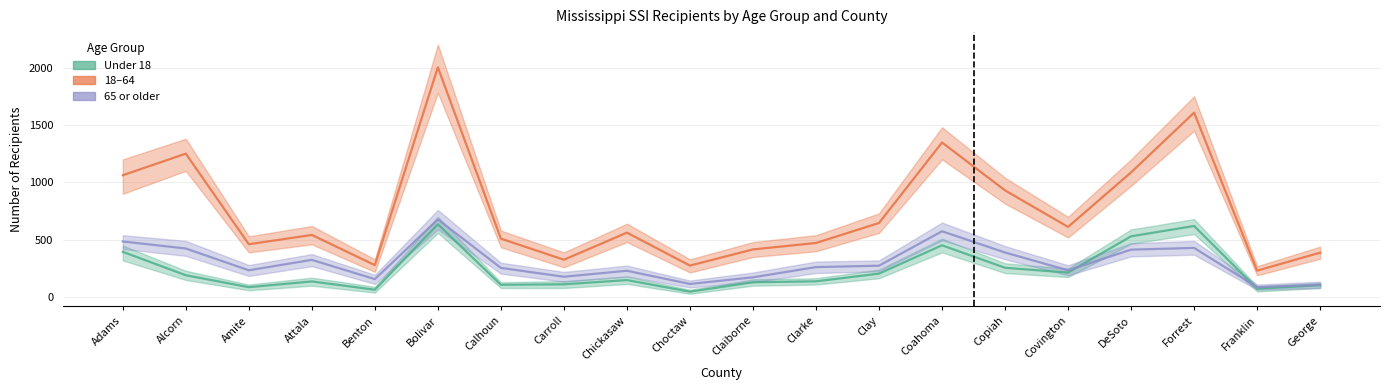

The value of 18-64 at DeSoto is 1479. True or false?

False